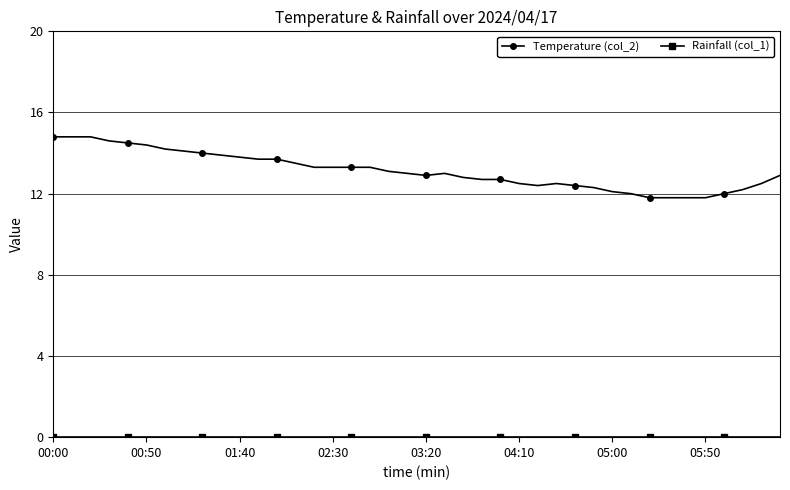

What is the difference between the maximum and second lowest values in the Temperature (col_2) series?

3.0